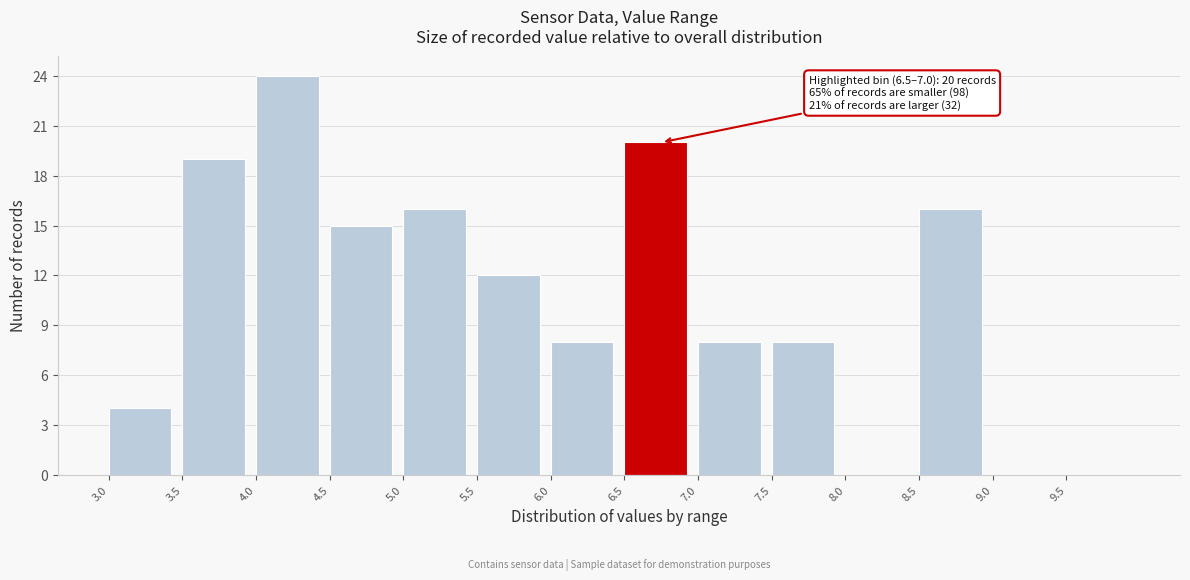

Over which range of the x-axis is the bar tallest?

4.0 to 4.5